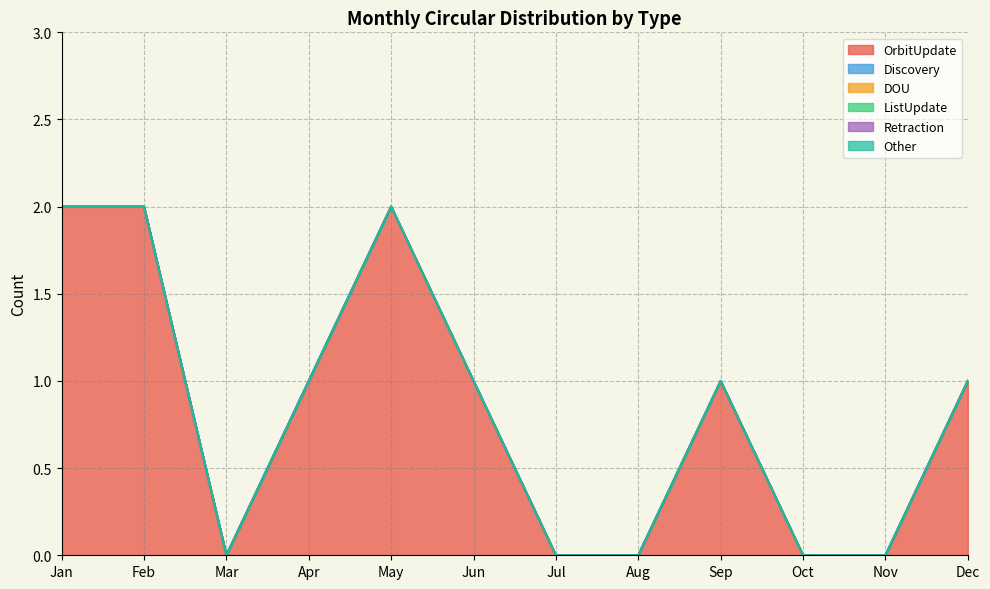

What are all the series names shown in the legend?

OrbitUpdate, Discovery, DOU, ListUpdate, Retraction, Other